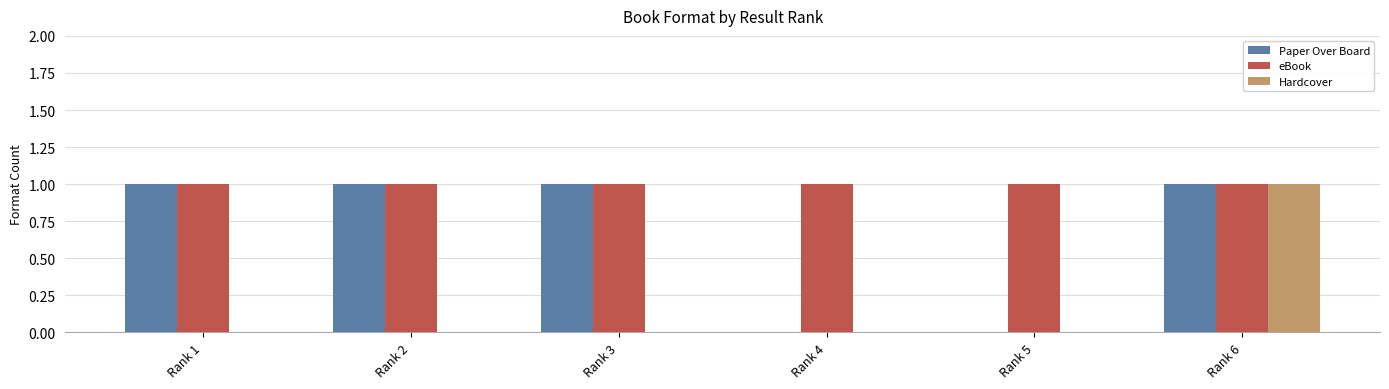

What is the sum of all Paper Over Board values?

4